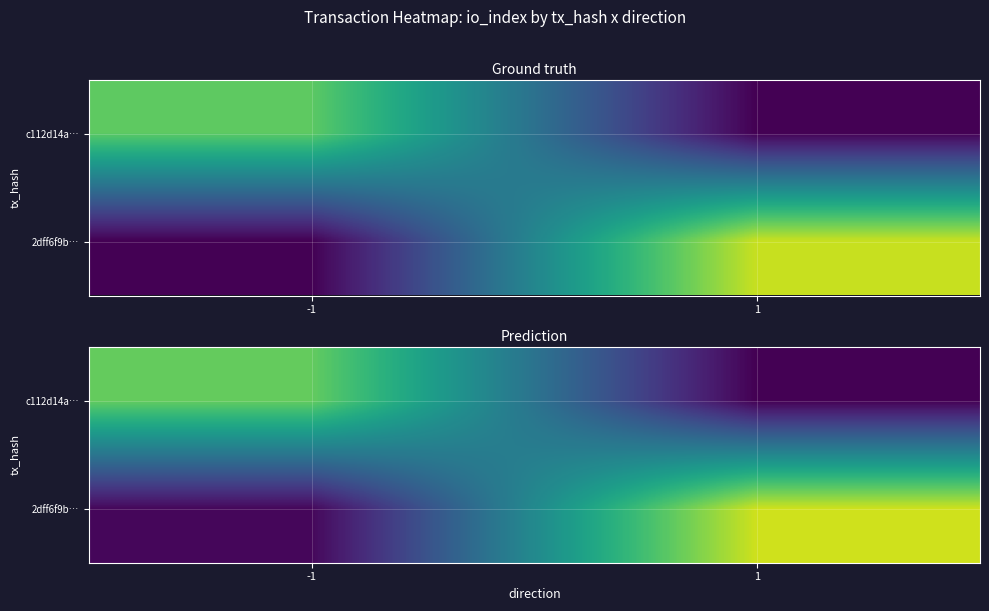

How many values in c112d14a… are above zero?

1